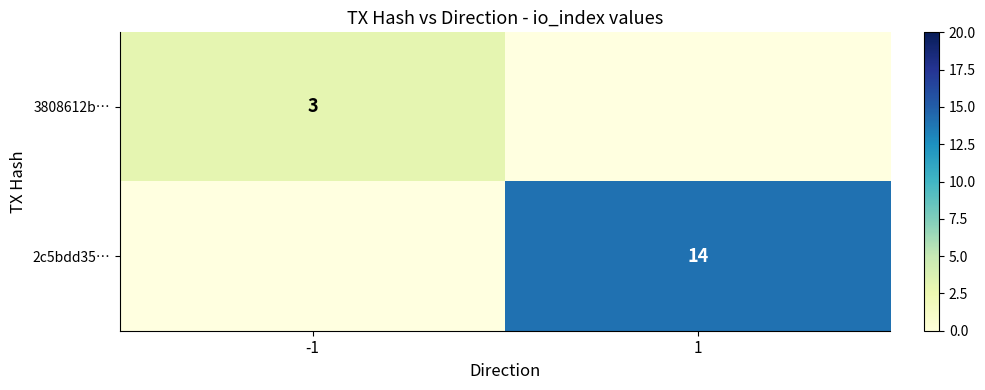

Between -1 and 1, which is larger?

1